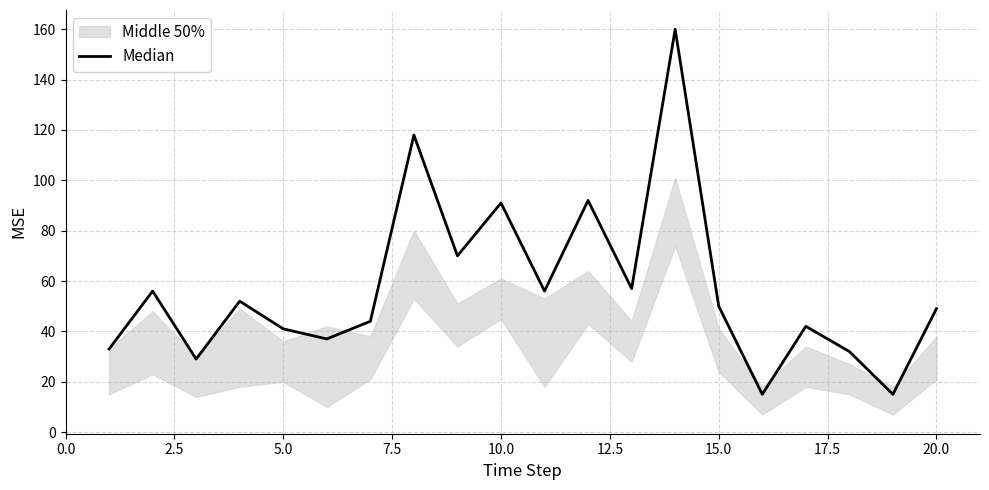

What is the sum of all values?

1139